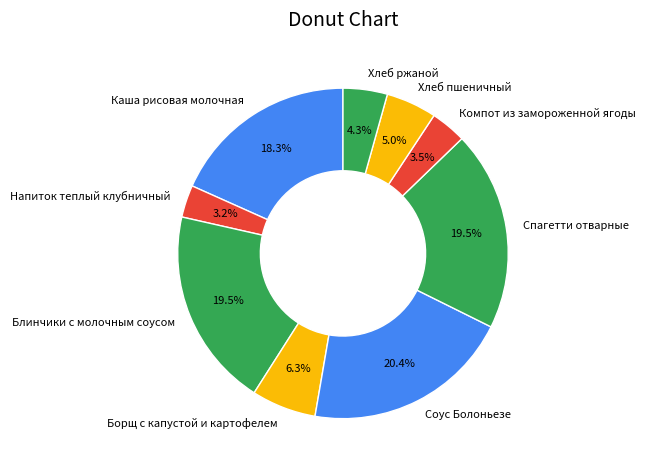

What is the largest slice in the pie chart?

Соус Болоньезе